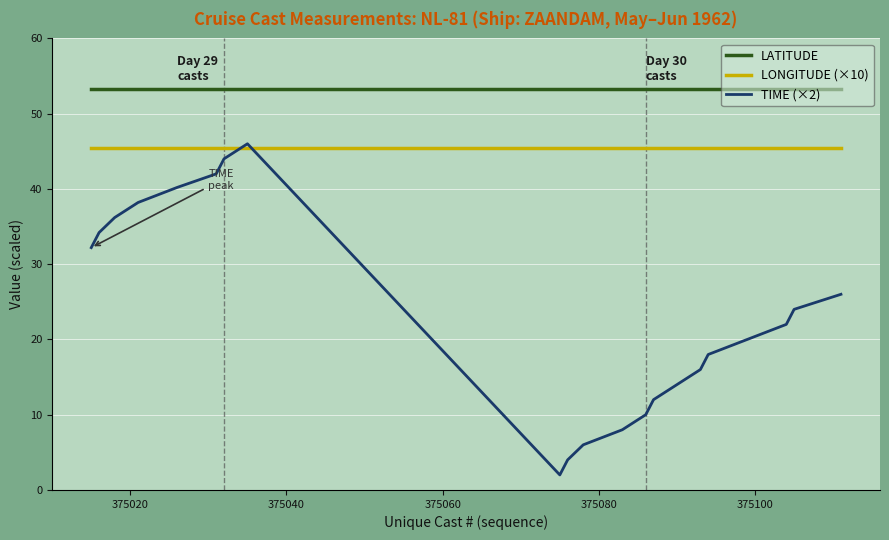

Which series has the largest range (max minus min)?

TIME (×2)